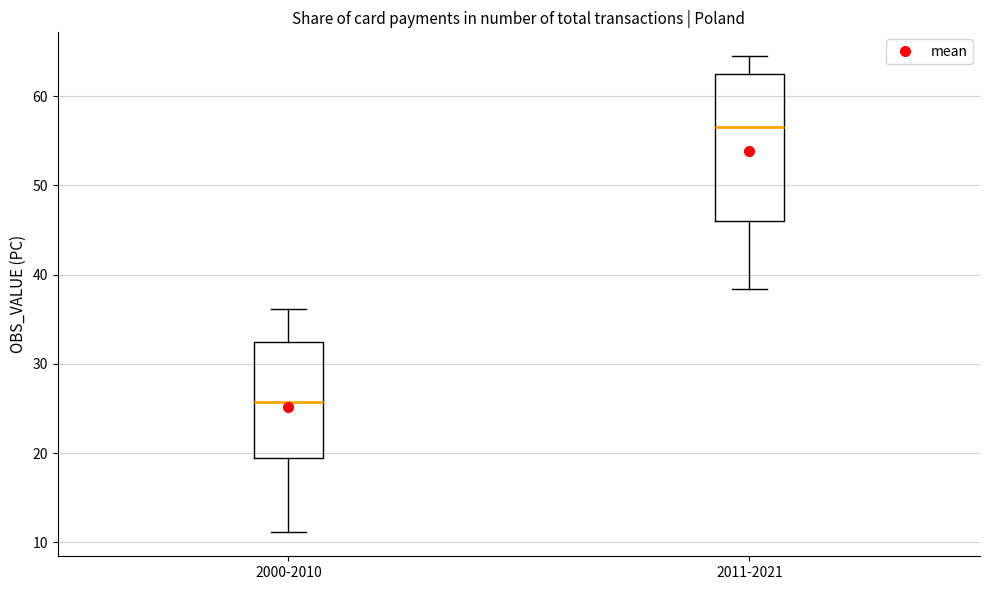

Which box's median line is the lowest?

2000-2010